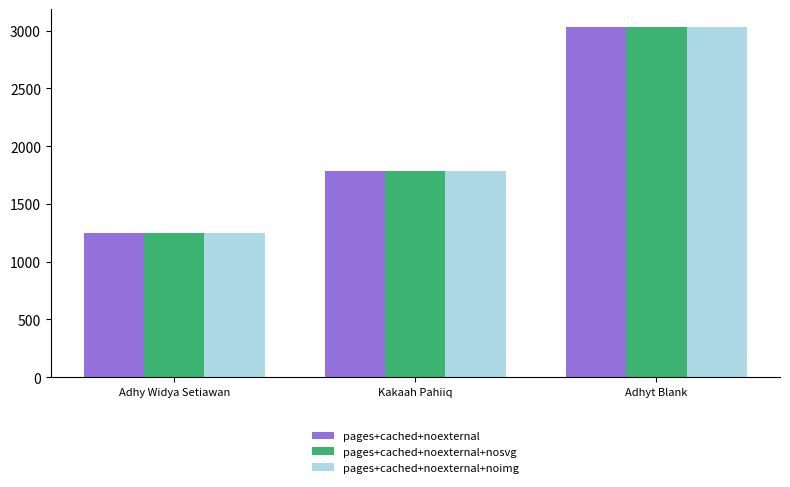

The value of pages+cached+noexternal+nosvg at Adhyt Blank is 5001. True or false?

False